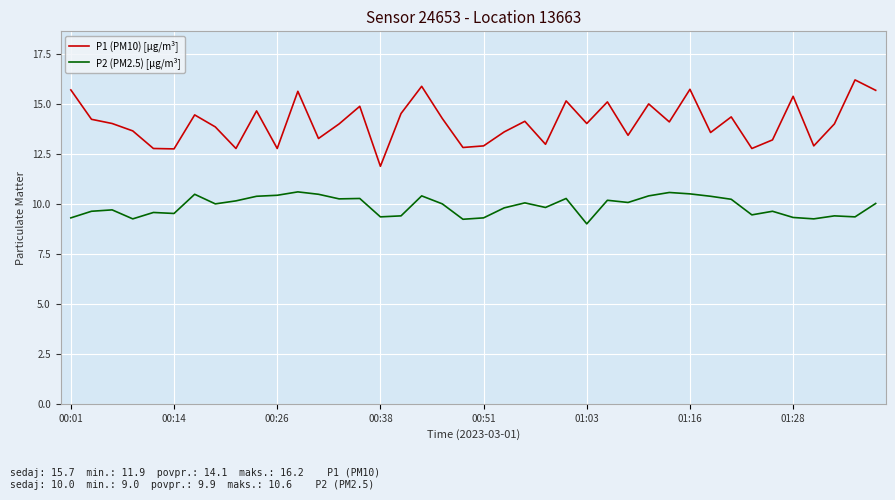

How many categories are shown in the chart?

40